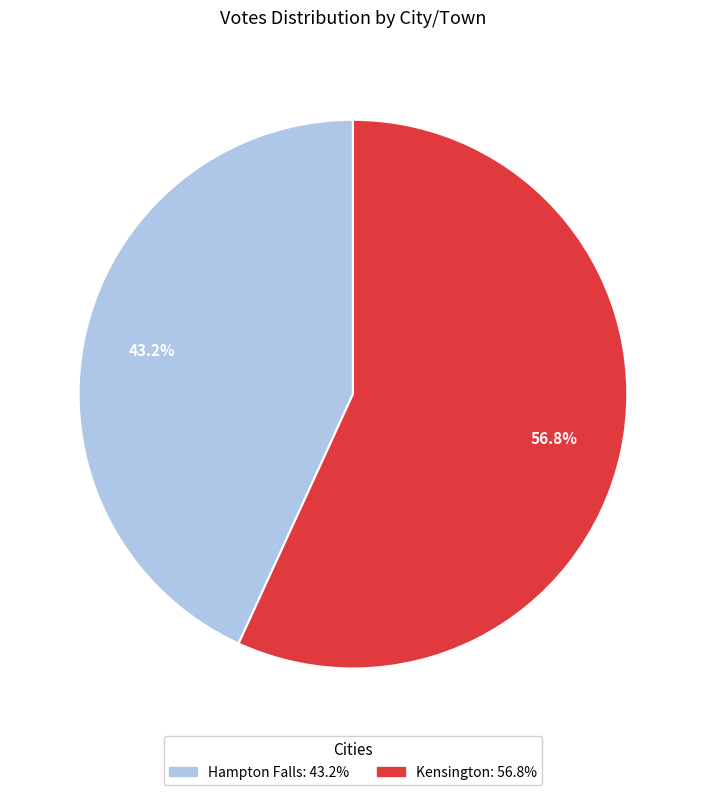

What percentage is NOT represented by Hampton Falls?

56.8%